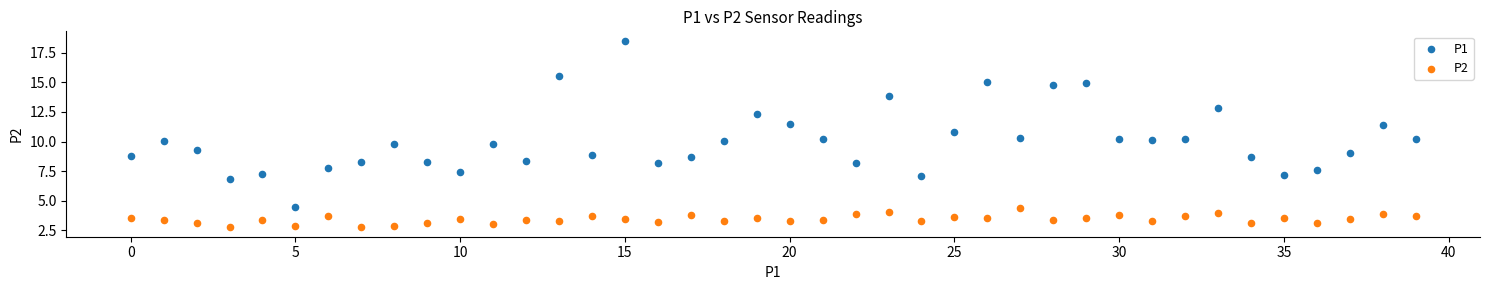

Which series has the widest spread of Y values?

P1